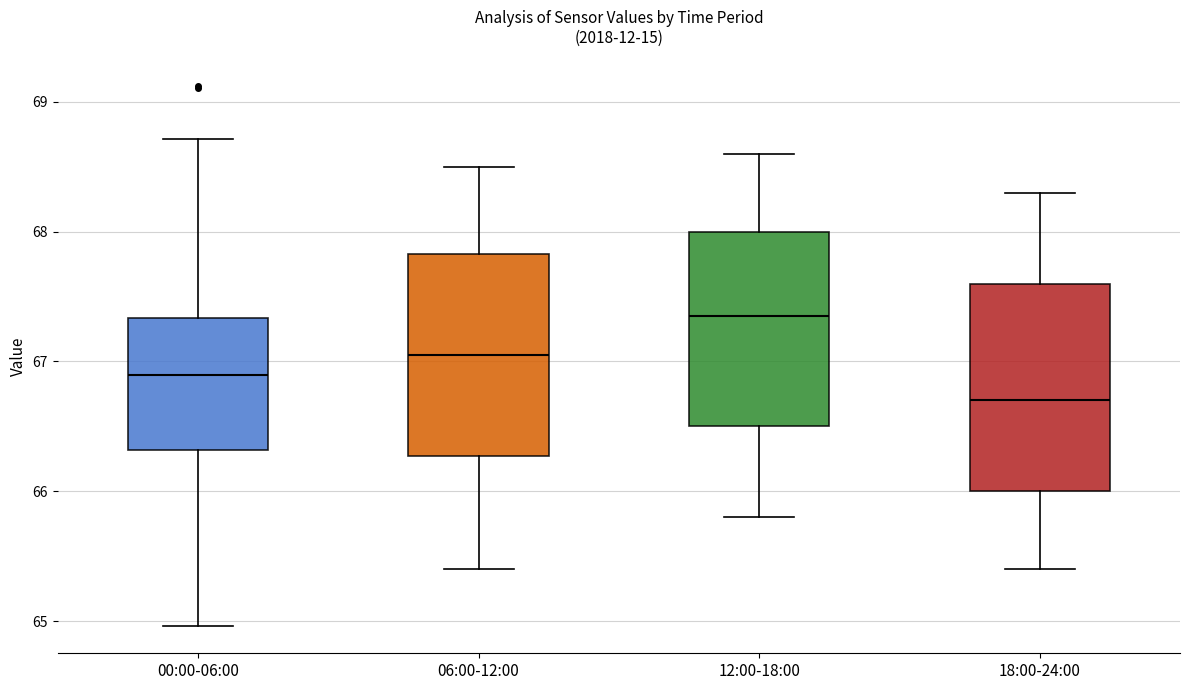

Reading left to right, transcribe this box plot: for each box, give where its median line is, the range the box spans, and where its two whiskers end, as read against the y-axis. The values are not printed on the chart, so give them approximately, as read against the axis.

00:00-06:00: median 66.9, box 66.3 to 67.3, whiskers 65.0 to 68.7
06:00-12:00: median 67.1, box 66.3 to 67.8, whiskers 65.4 to 68.5
12:00-18:00: median 67.4, box 66.5 to 68.0, whiskers 65.8 to 68.6
18:00-24:00: median 66.7, box 66.0 to 67.6, whiskers 65.4 to 68.3